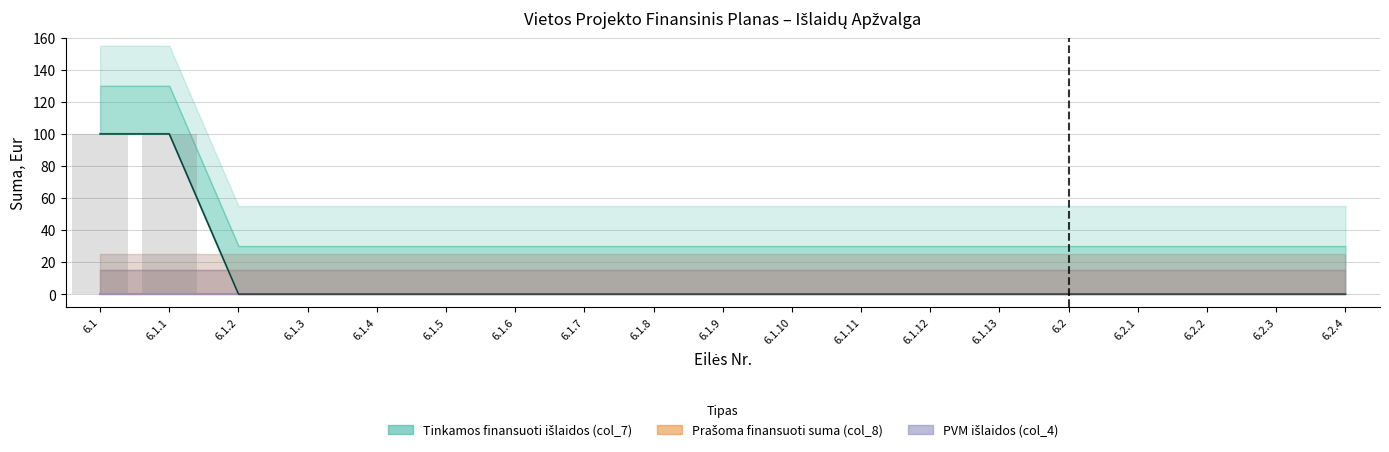

What is the label of the 11th bar from the right?

6.1.8